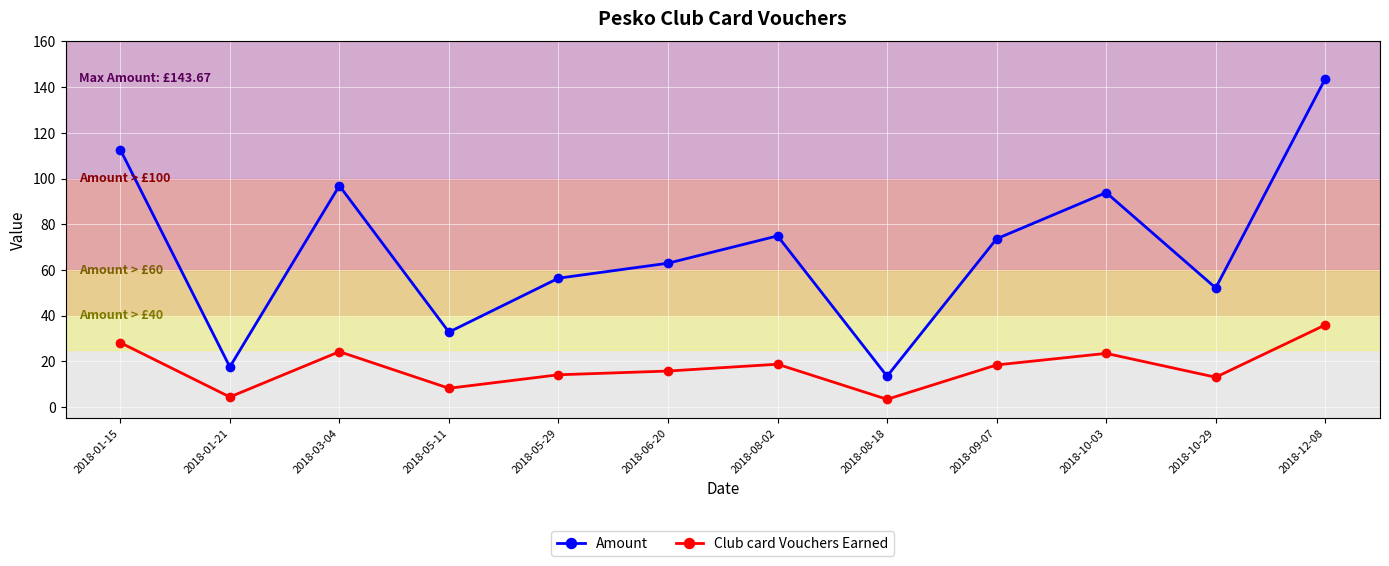

What is the spread (max minus min) of values at 2018-01-15?

84.5